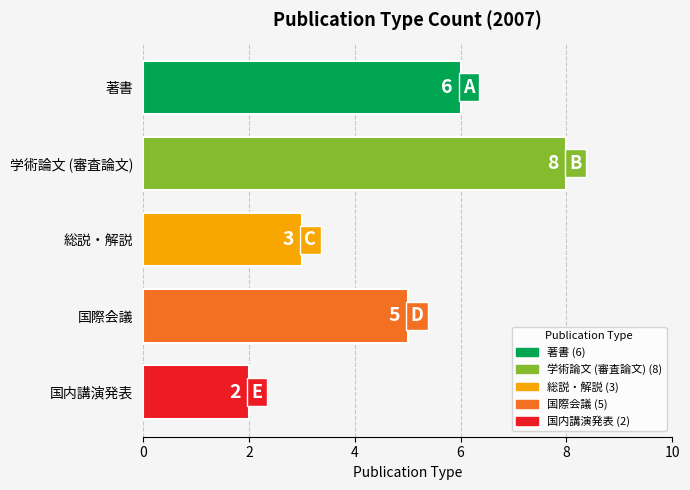

What is the sum of the values at 学術論文 (審査論文) and 総説・解説?

11